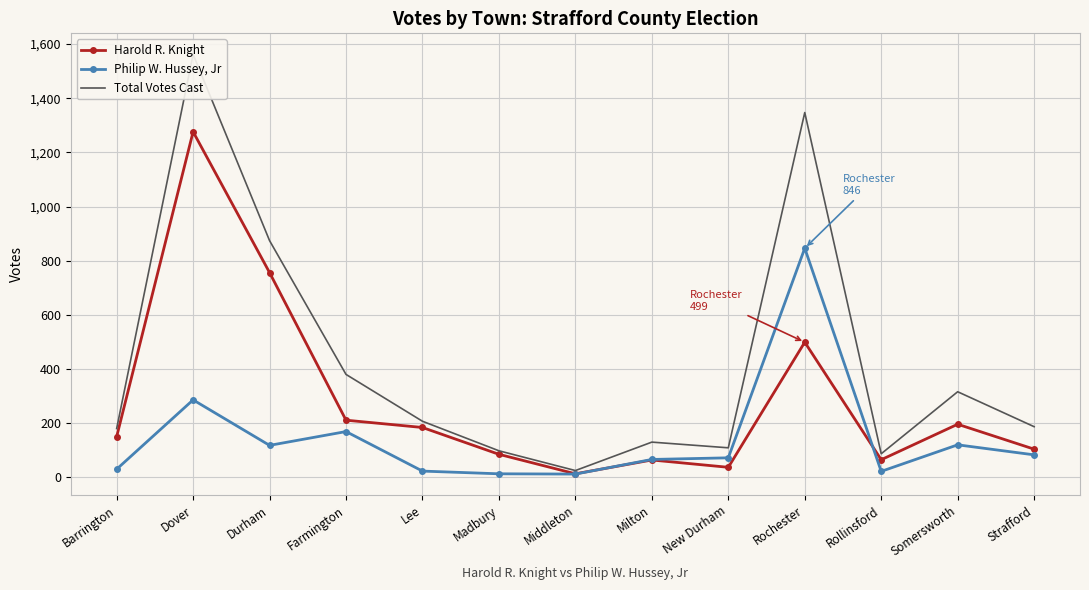

Is it true that Total Votes Cast equals 177 at New Durham?

False